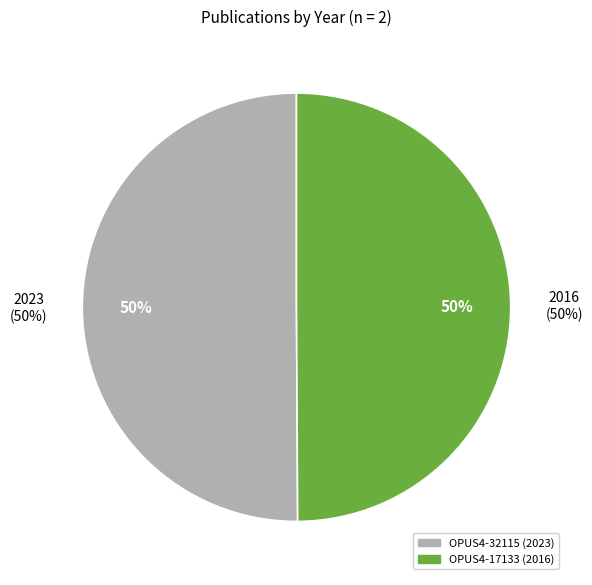

What is the change in value from OPUS4-32115 to OPUS4-17133?

-7